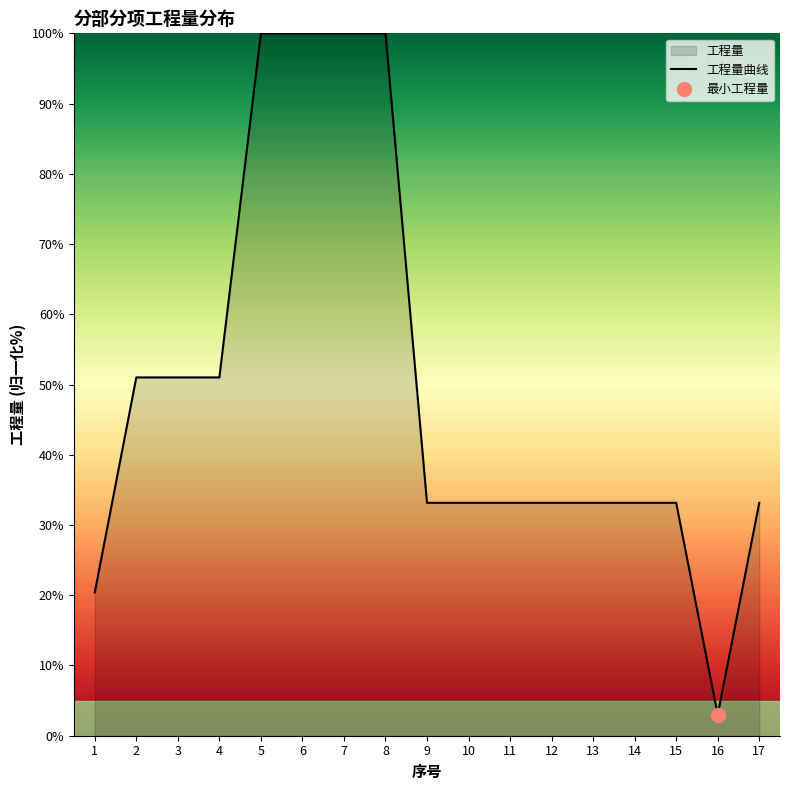

Read the value at 5.

100.0